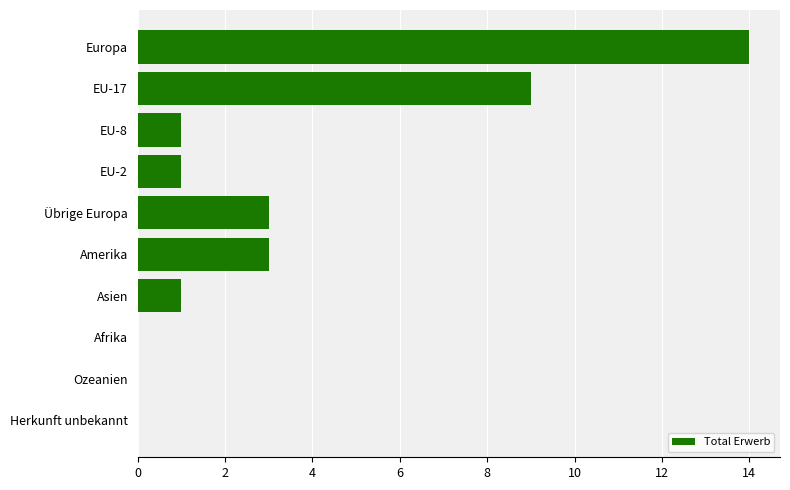

How many data points does each series have?

10